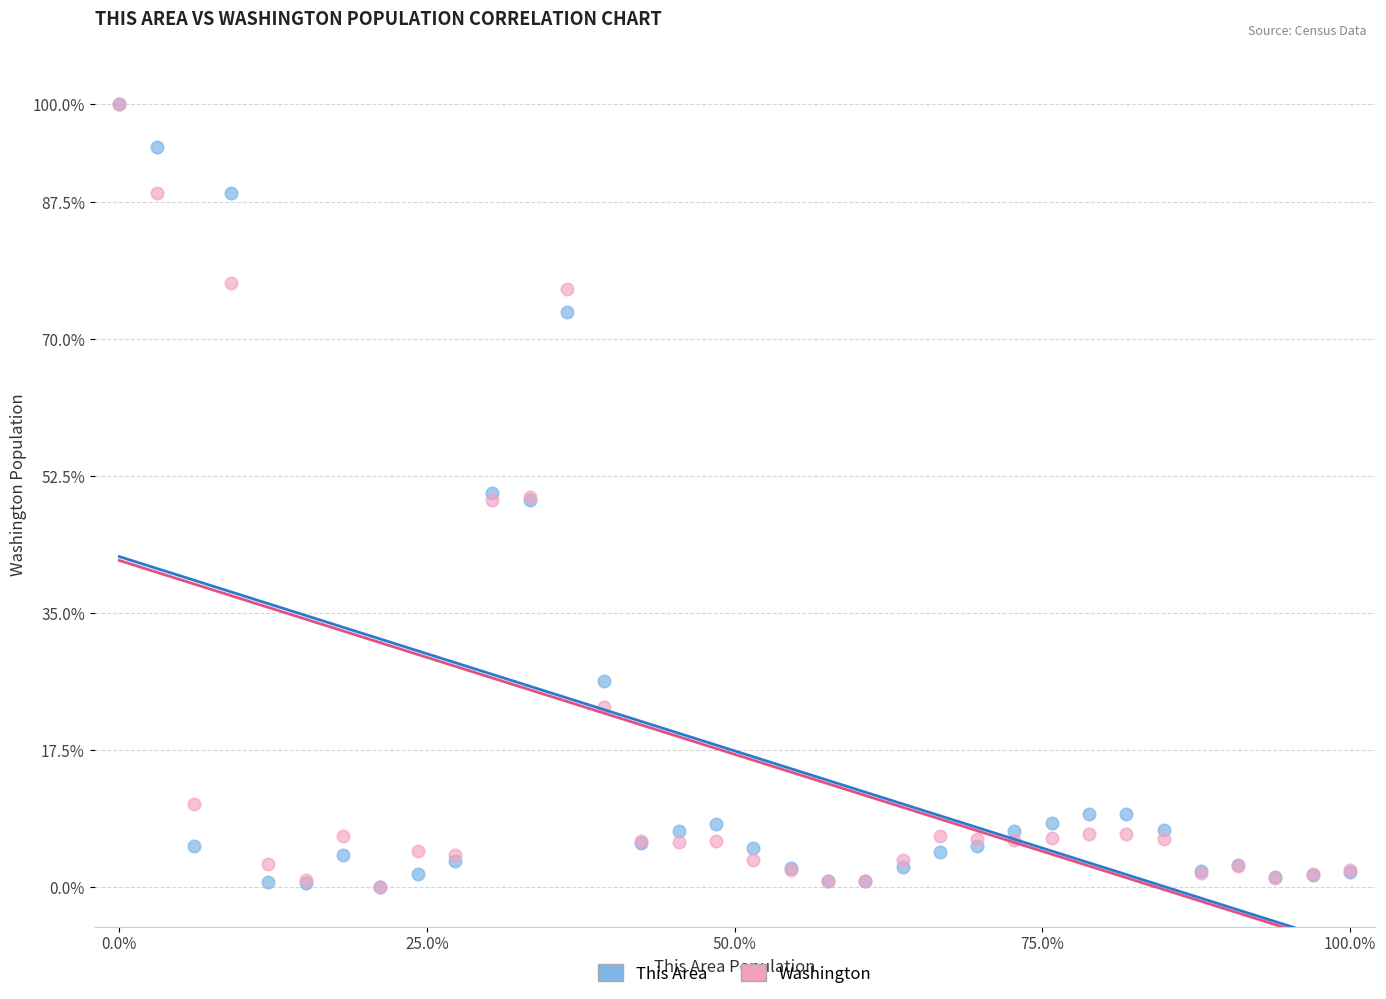

What are all the series names shown in the legend?

This Area, Washington